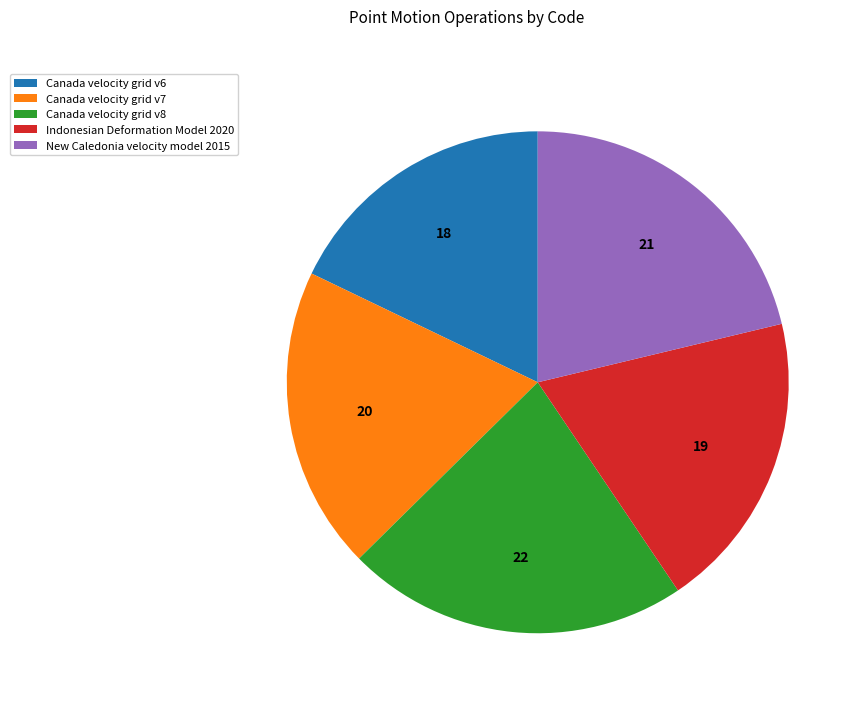

What is the smallest slice in the pie chart?

Canada velocity grid v6